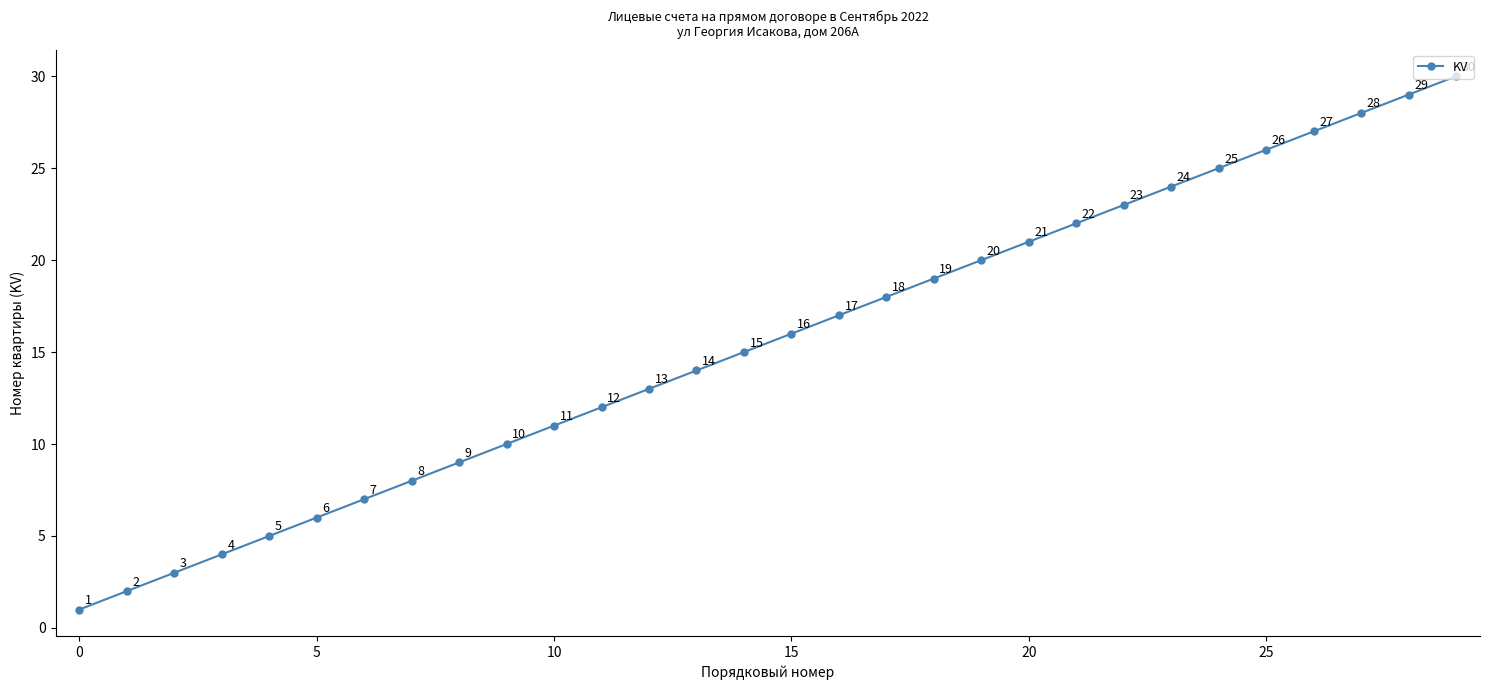

True or false: the data has more than 1 interior local peaks.

False